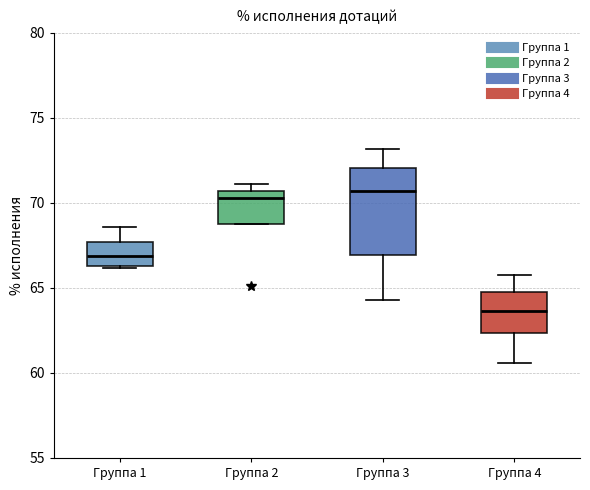

Where is the upper edge of the box for Группа 3 on the y-axis? The values are not printed on the chart, so give them approximately, as read against the axis.

72.0